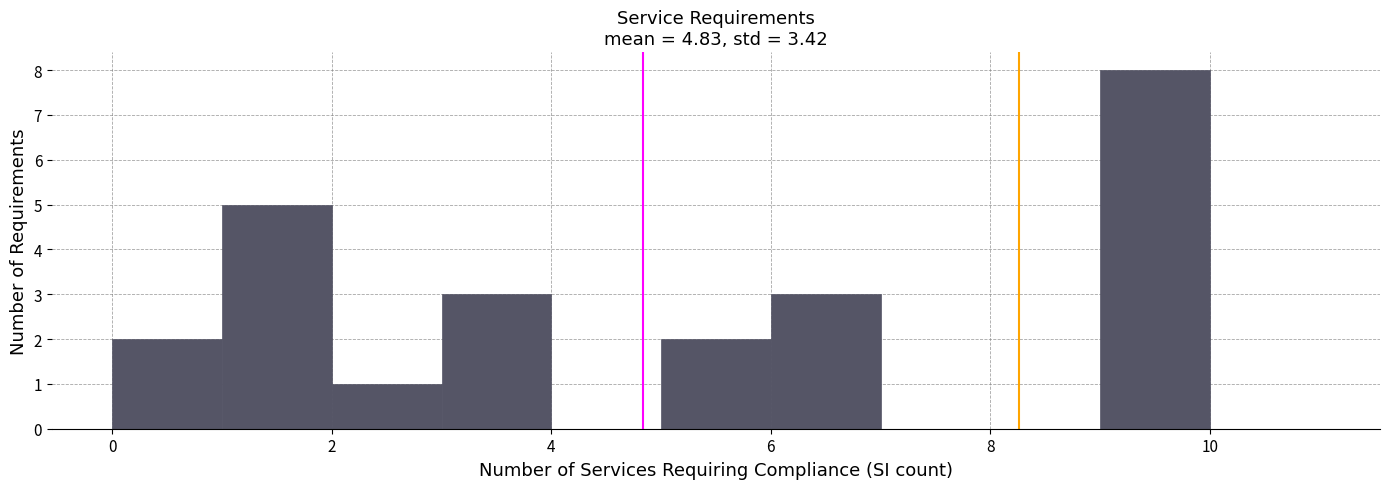

How tall is the bar that spans 5 to 6 on the x-axis? The values are not printed on the chart, so give them approximately, as read against the axis.

2